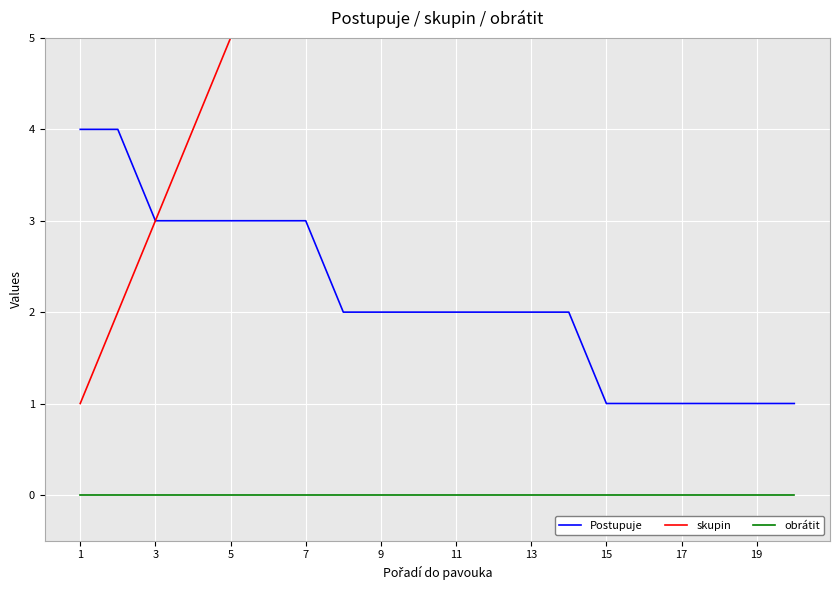

True or false: Postupuje has a value of 6 at 1.

False